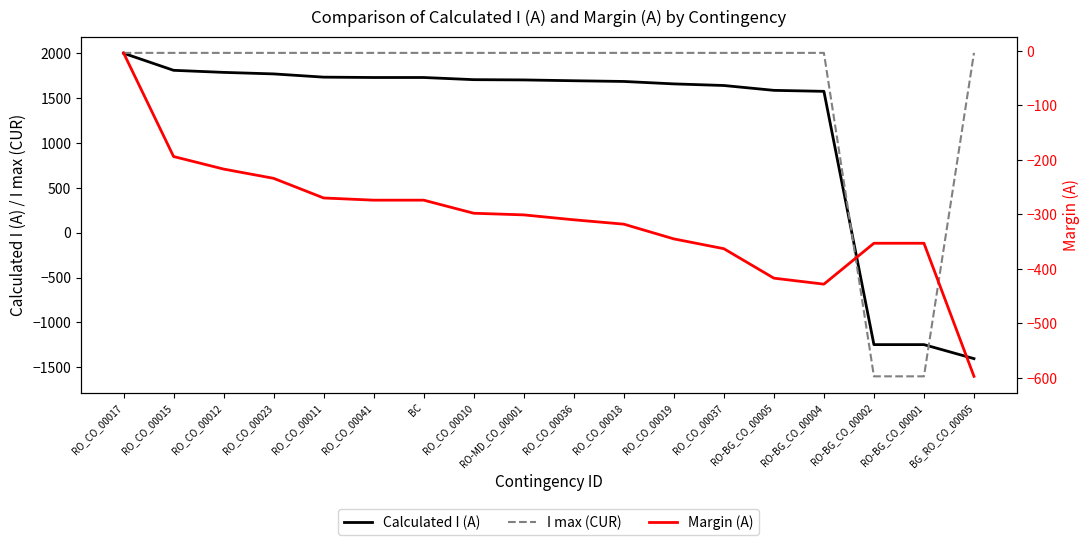

What is the difference between the maximum and second lowest values in the Margin (A) series?

424